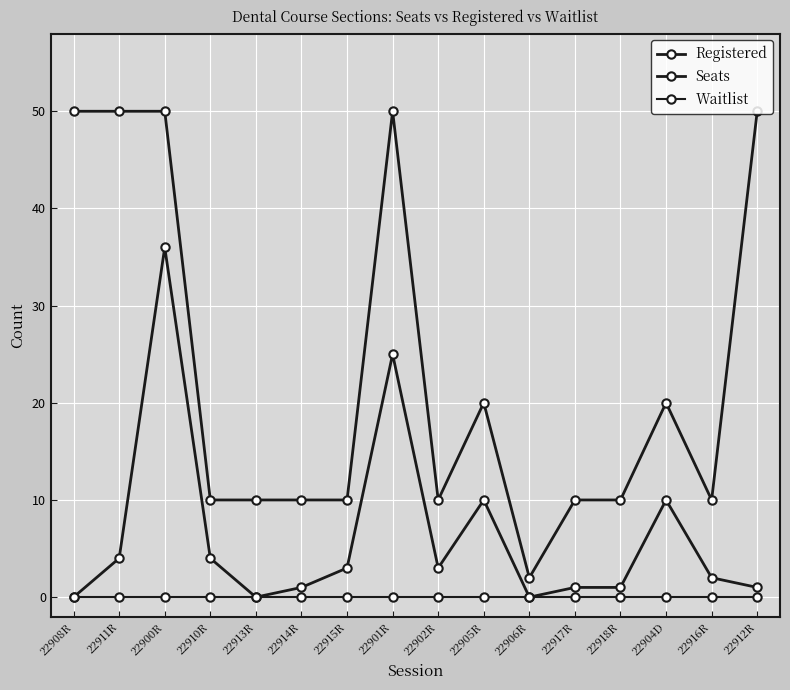

How many interior local valleys does the Registered series have?

3